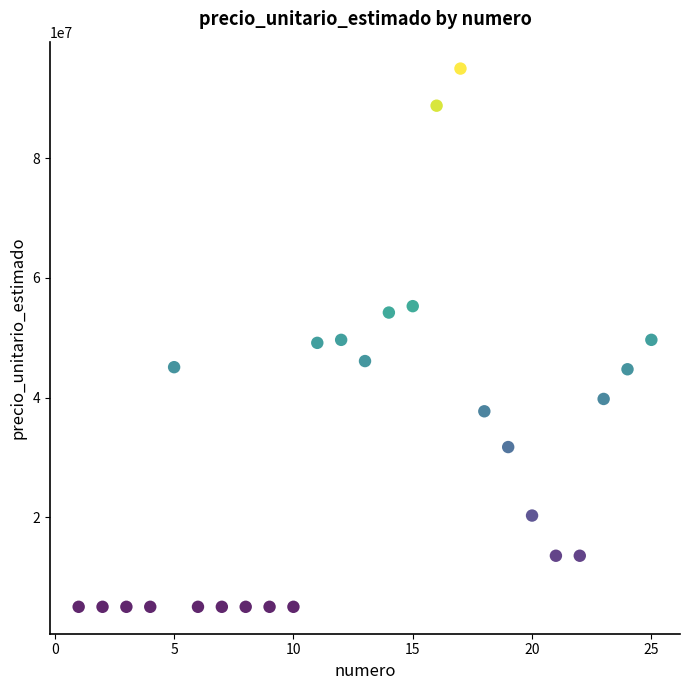

What is the range of Y values (max minus min)?

89985500